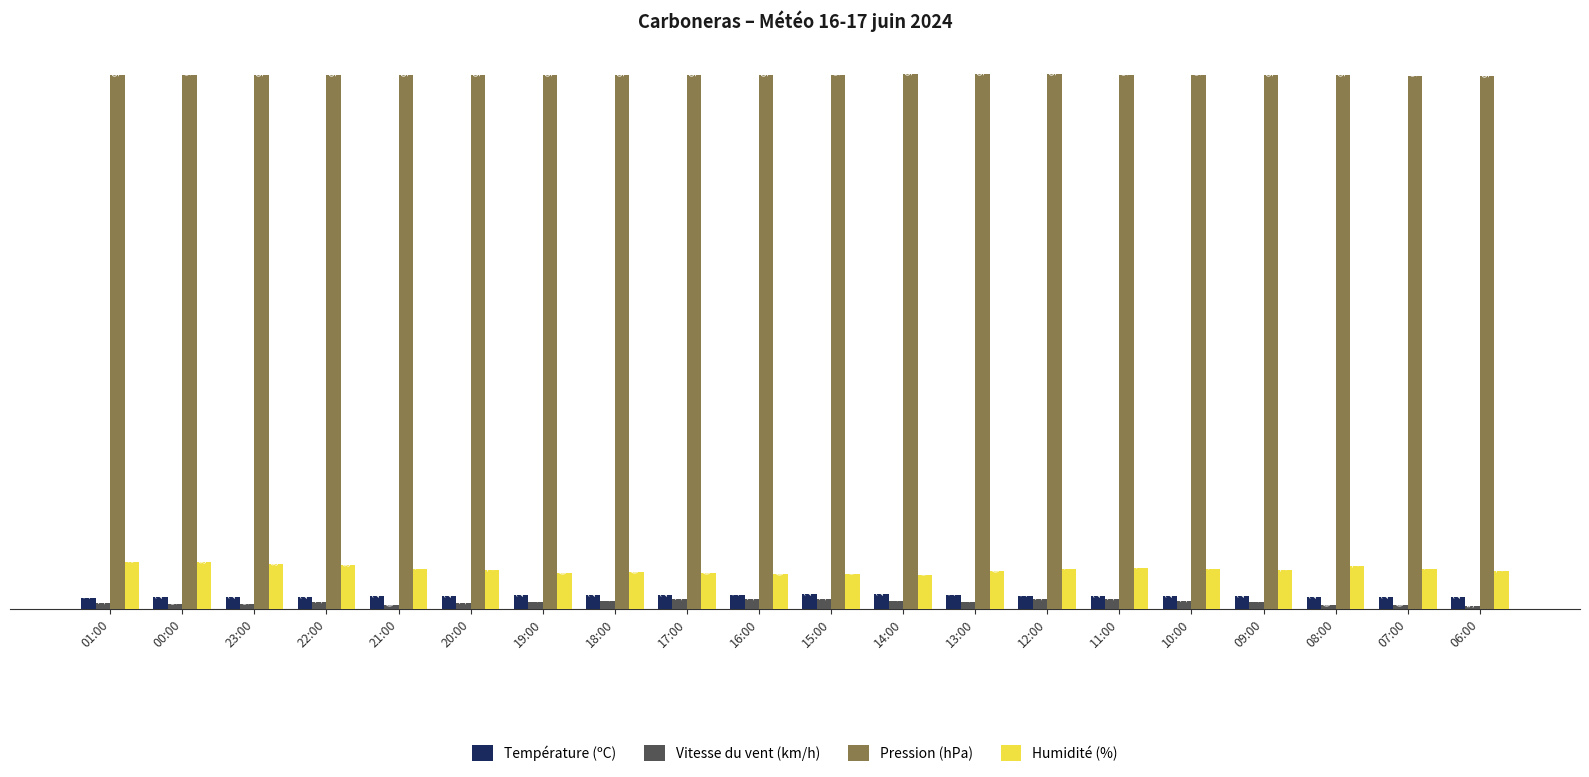

Does the chart contain any negative values?

No